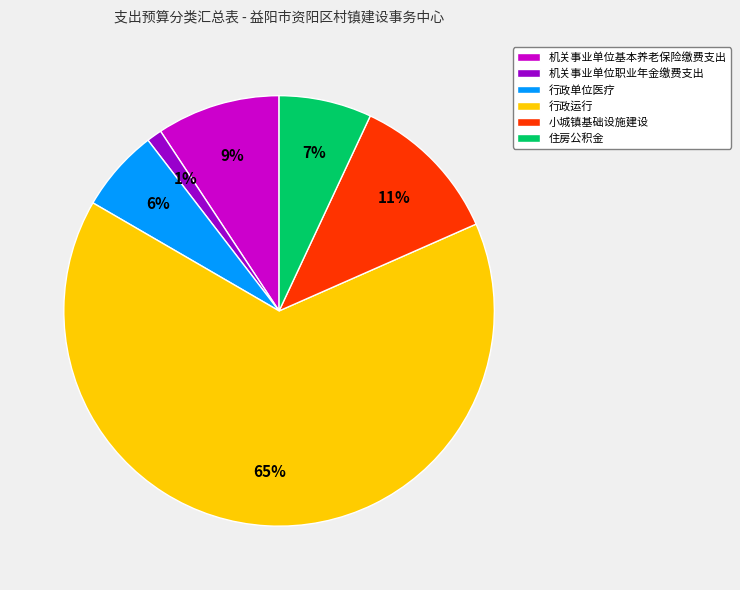

Which has a higher value, 机关事业单位基本养老保险缴费支出 or 行政单位医疗?

机关事业单位基本养老保险缴费支出